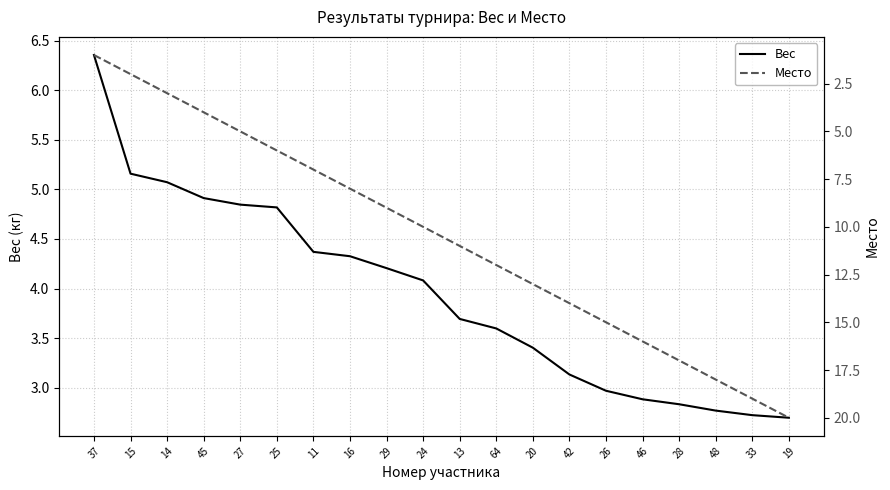

What is the lowest value of the Место series?

1.0